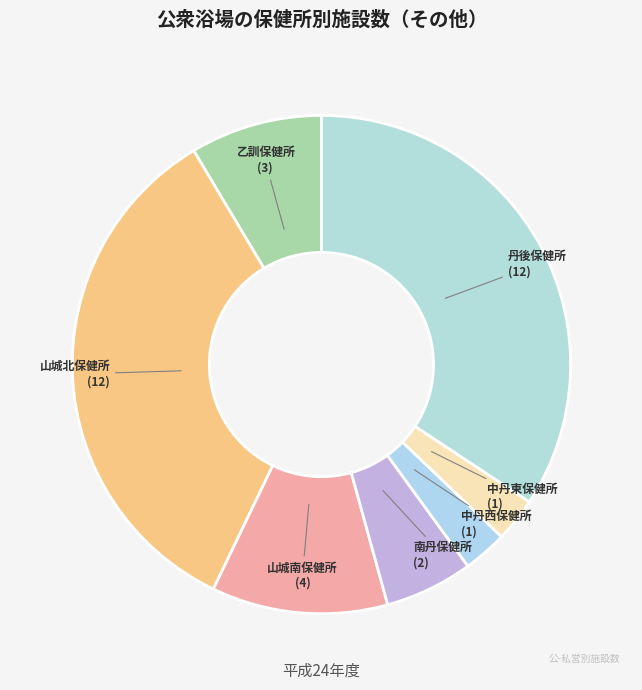

Is there a majority slice in this chart?

No